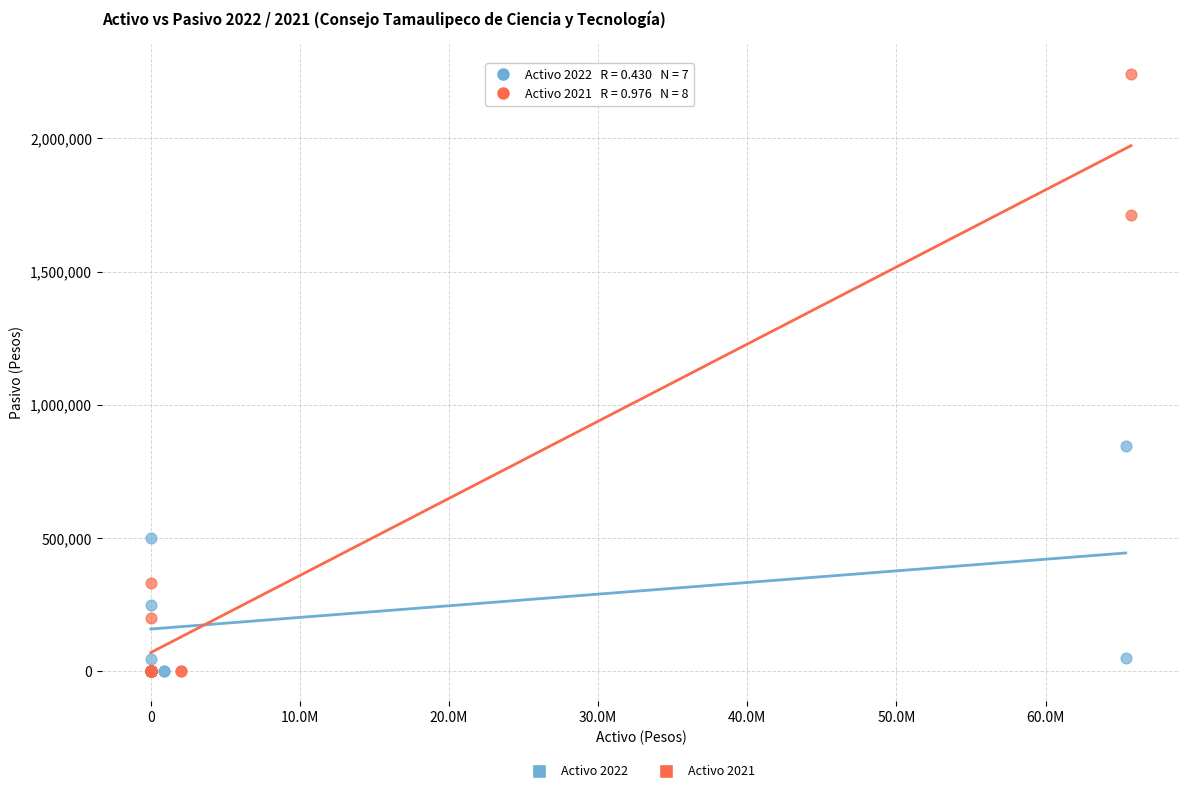

Which series has the widest spread of Y values?

Activo 2021